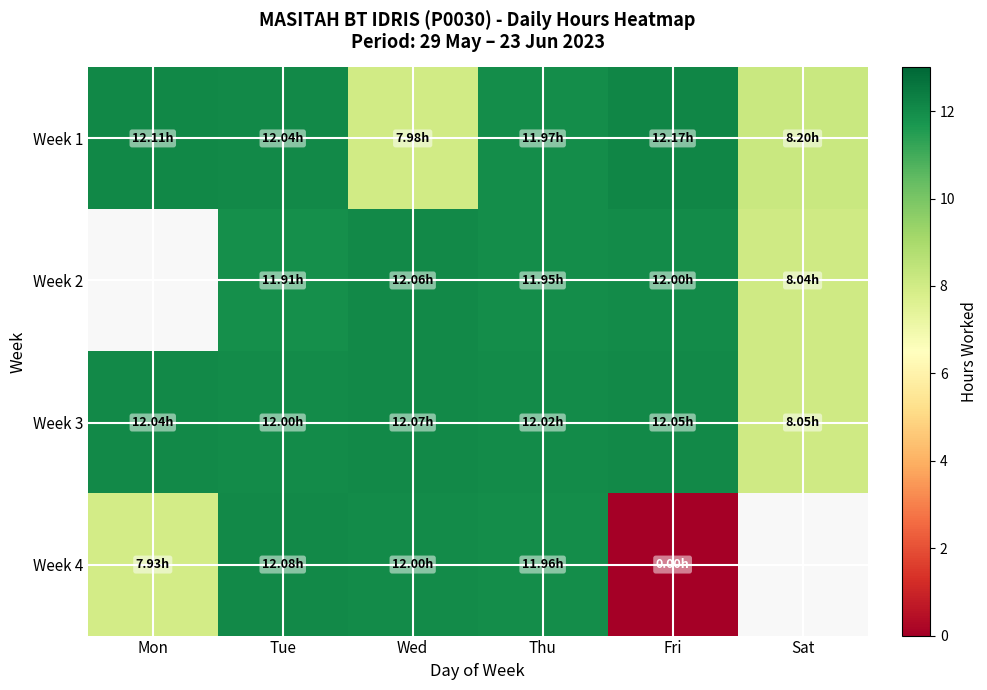

At which category is the sum across all series the highest?

Tue